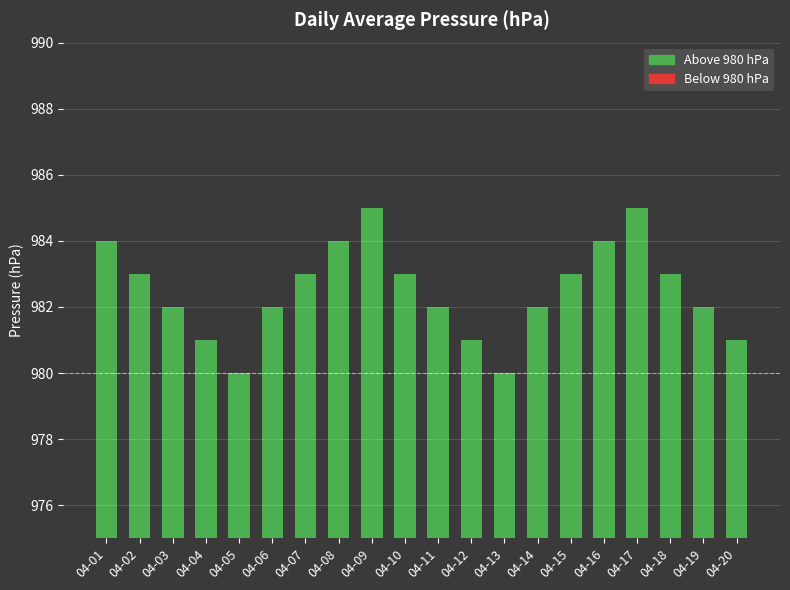

How many bars are there in total?

20